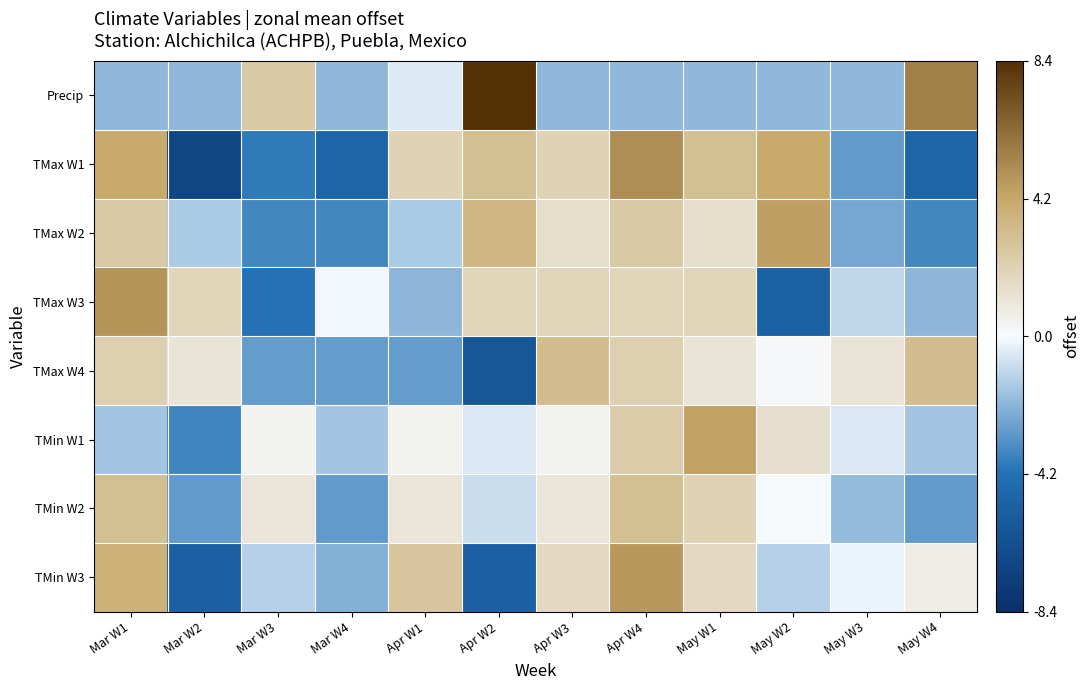

Which label corresponds to the largest value in the chart?

Apr W2